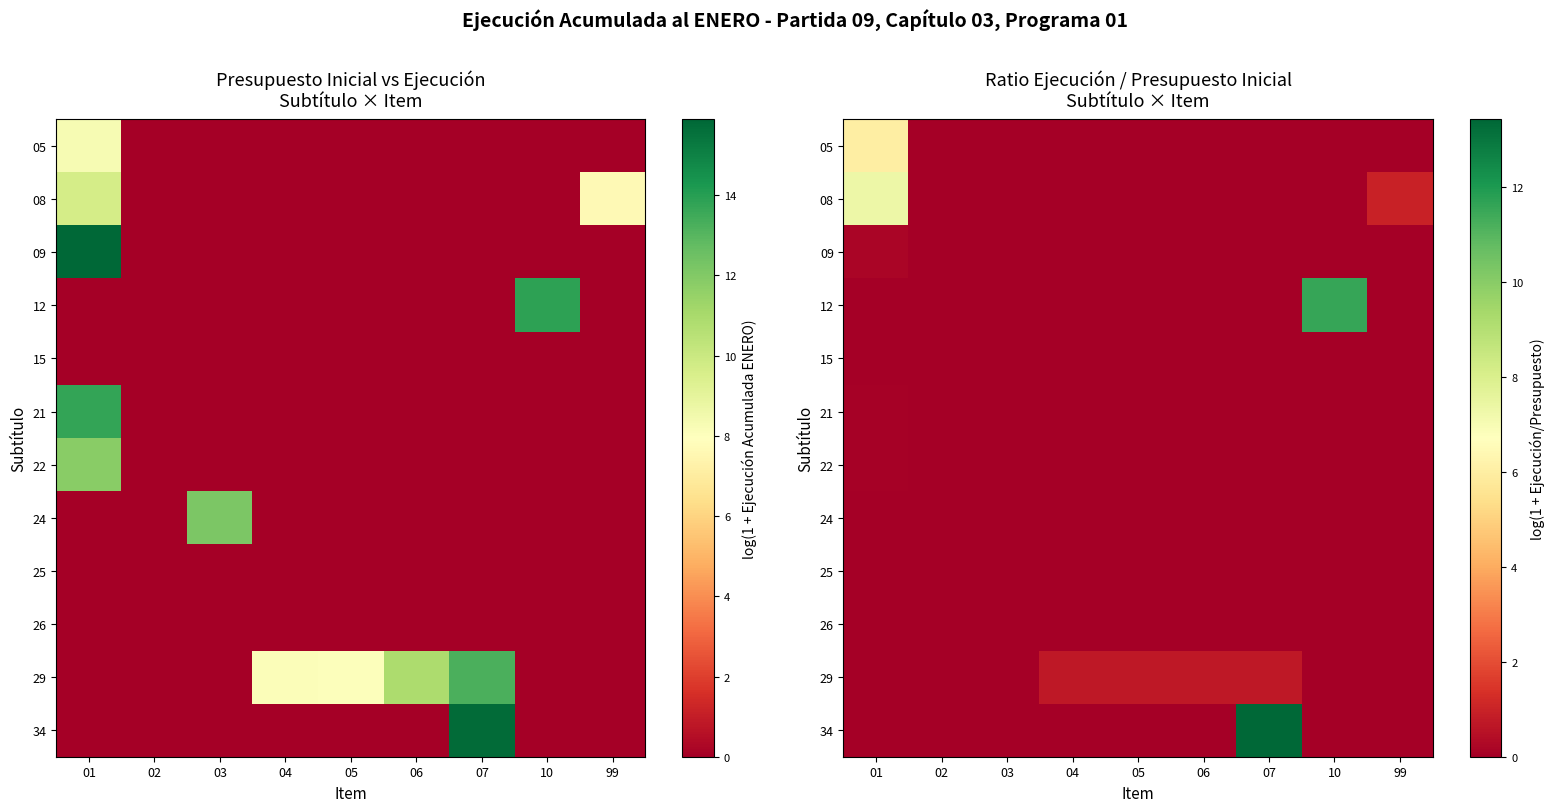

Which series has the widest spread of values?

34